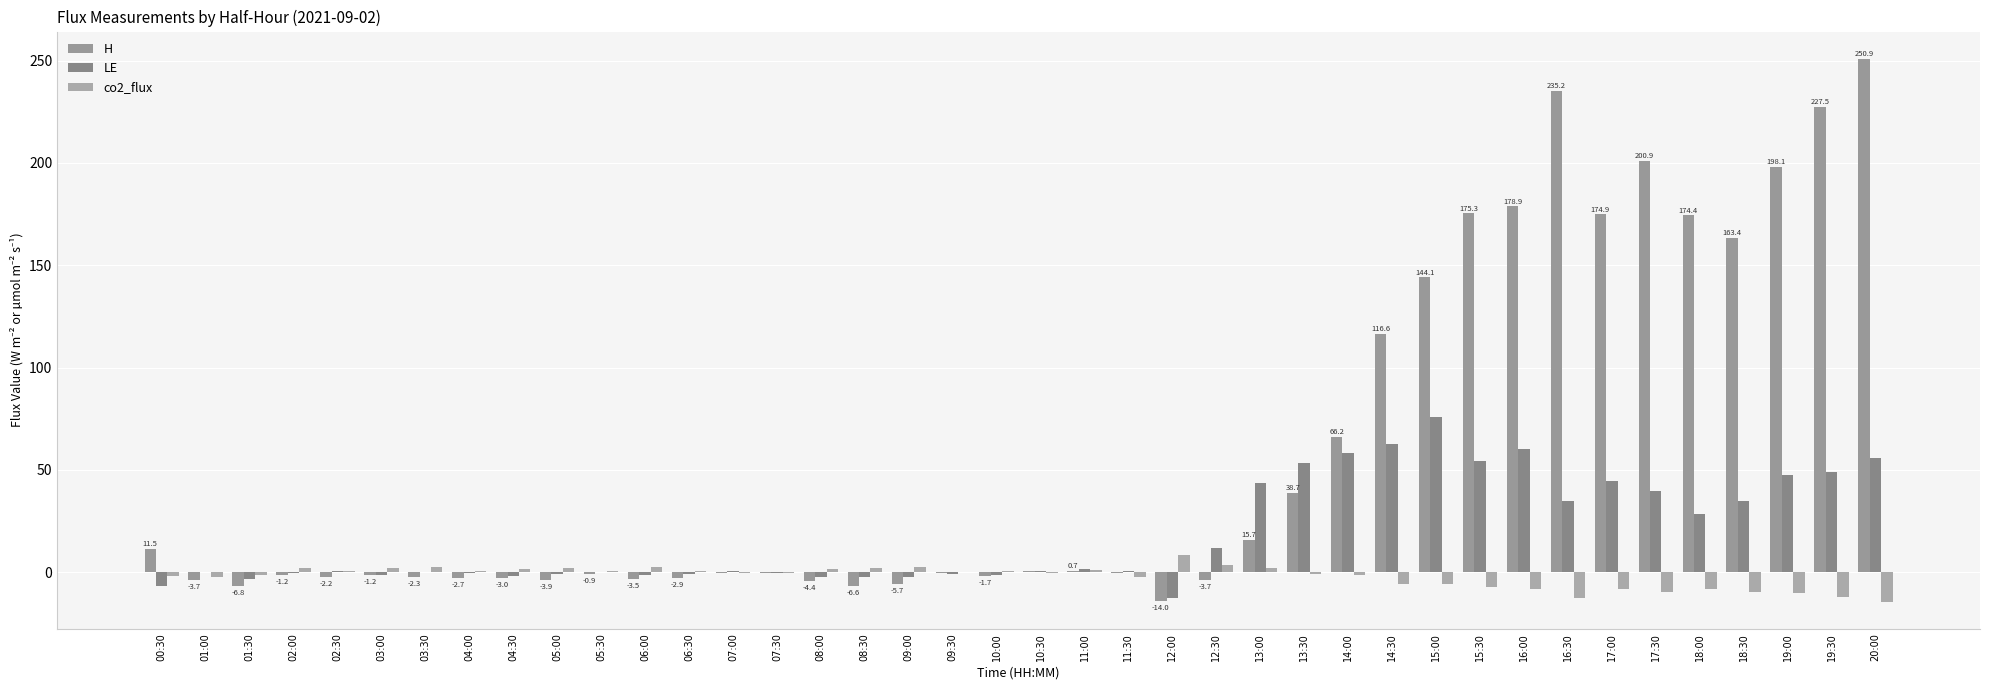

The H series shows 175.3 at 15:30. True or false?

True